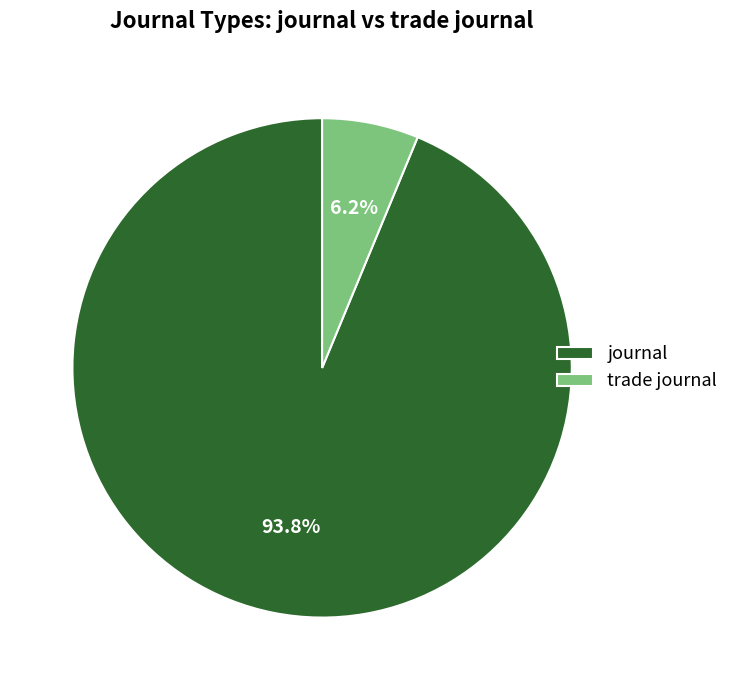

The trade journal slice represents 6% of the pie. True or false?

True